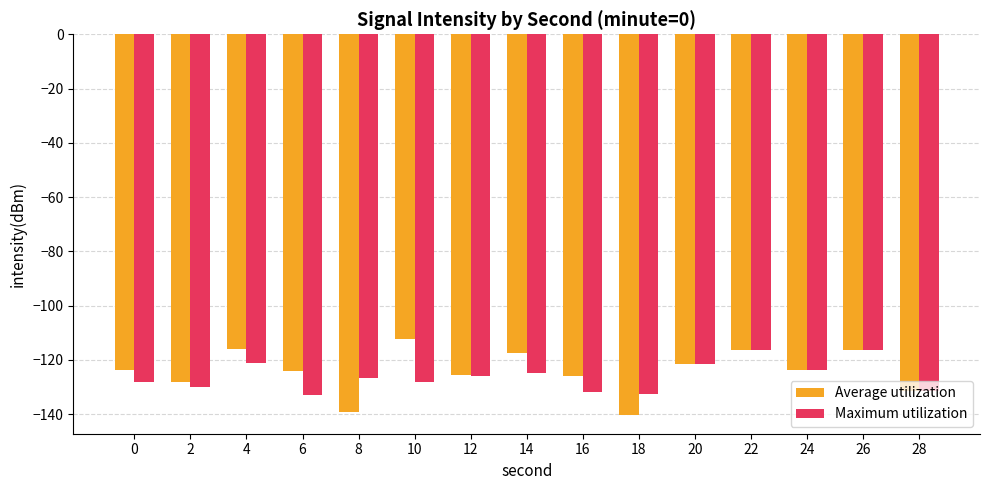

List the series in order of their peak value, highest first.

Average utilization, Maximum utilization